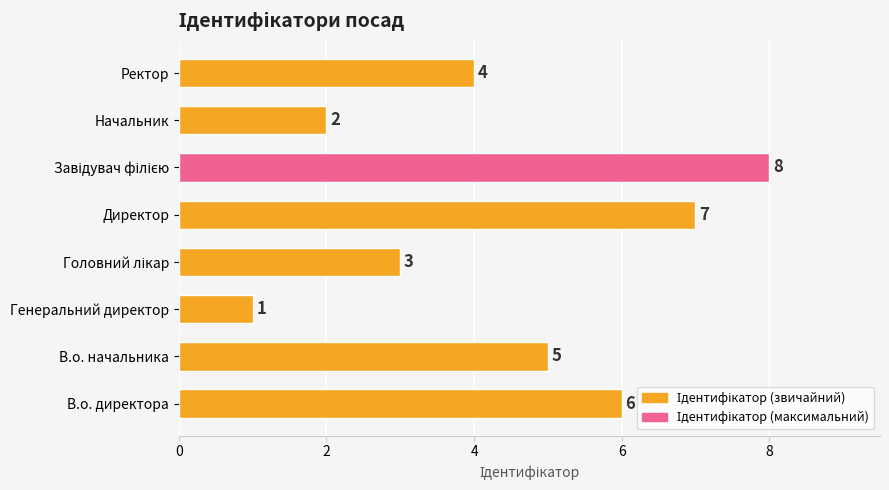

Between Директор and Генеральний директор, which is larger?

Директор